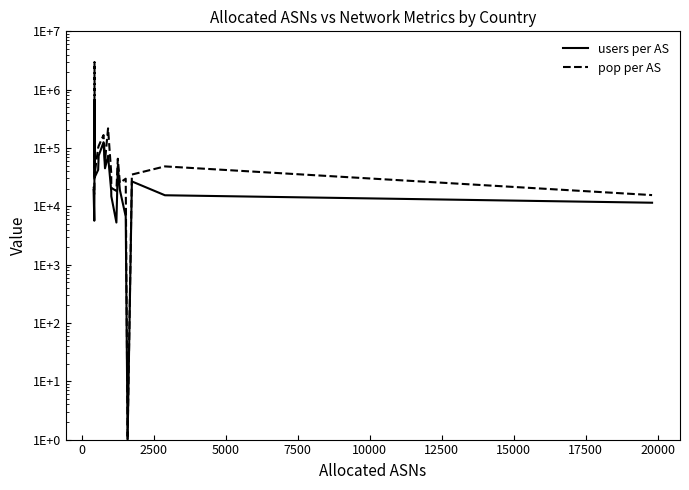

Rank the categories by pop per AS value from highest to lowest.

5000, 20000, 15000, 12500, 10000, 13, 17500, 18, 22500, 7500, 17, 15, 14, −2500, 11, 12, 2500, 0, 19, 16